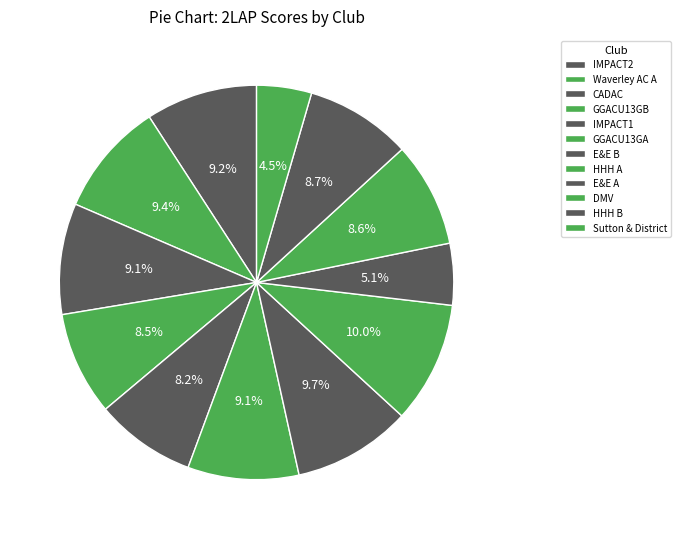

Does CADAC account for over 50% of the chart?

No